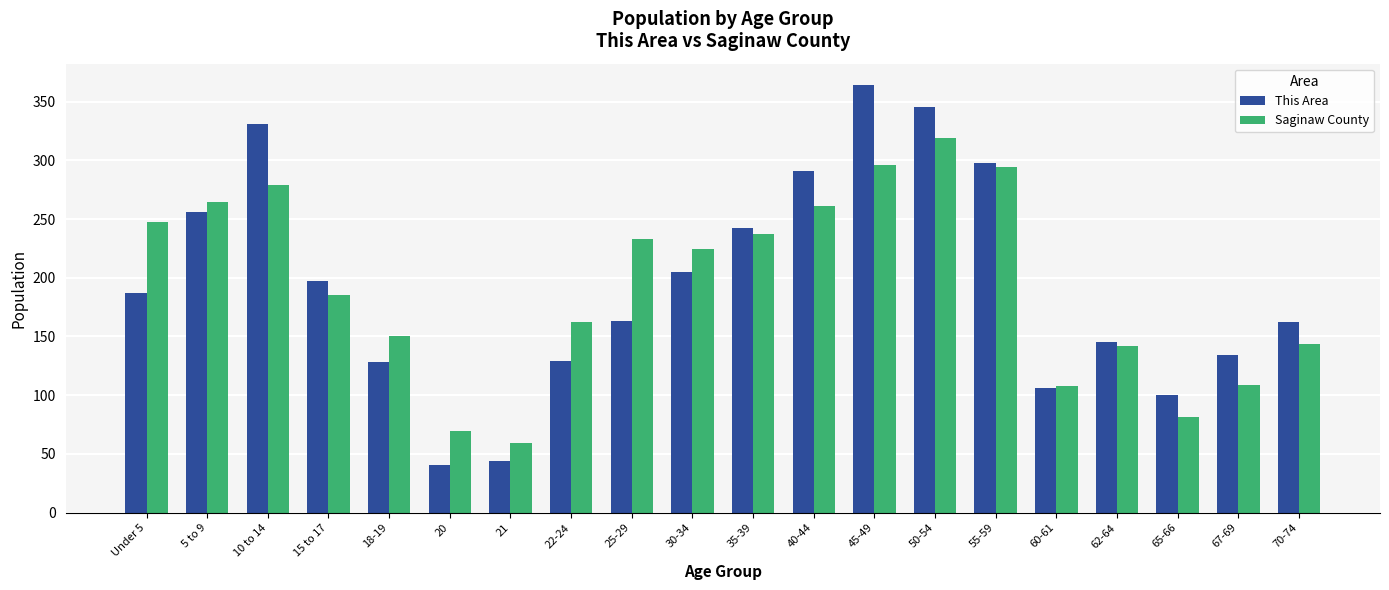

What is the label of the 3rd bar from the right?

65-66